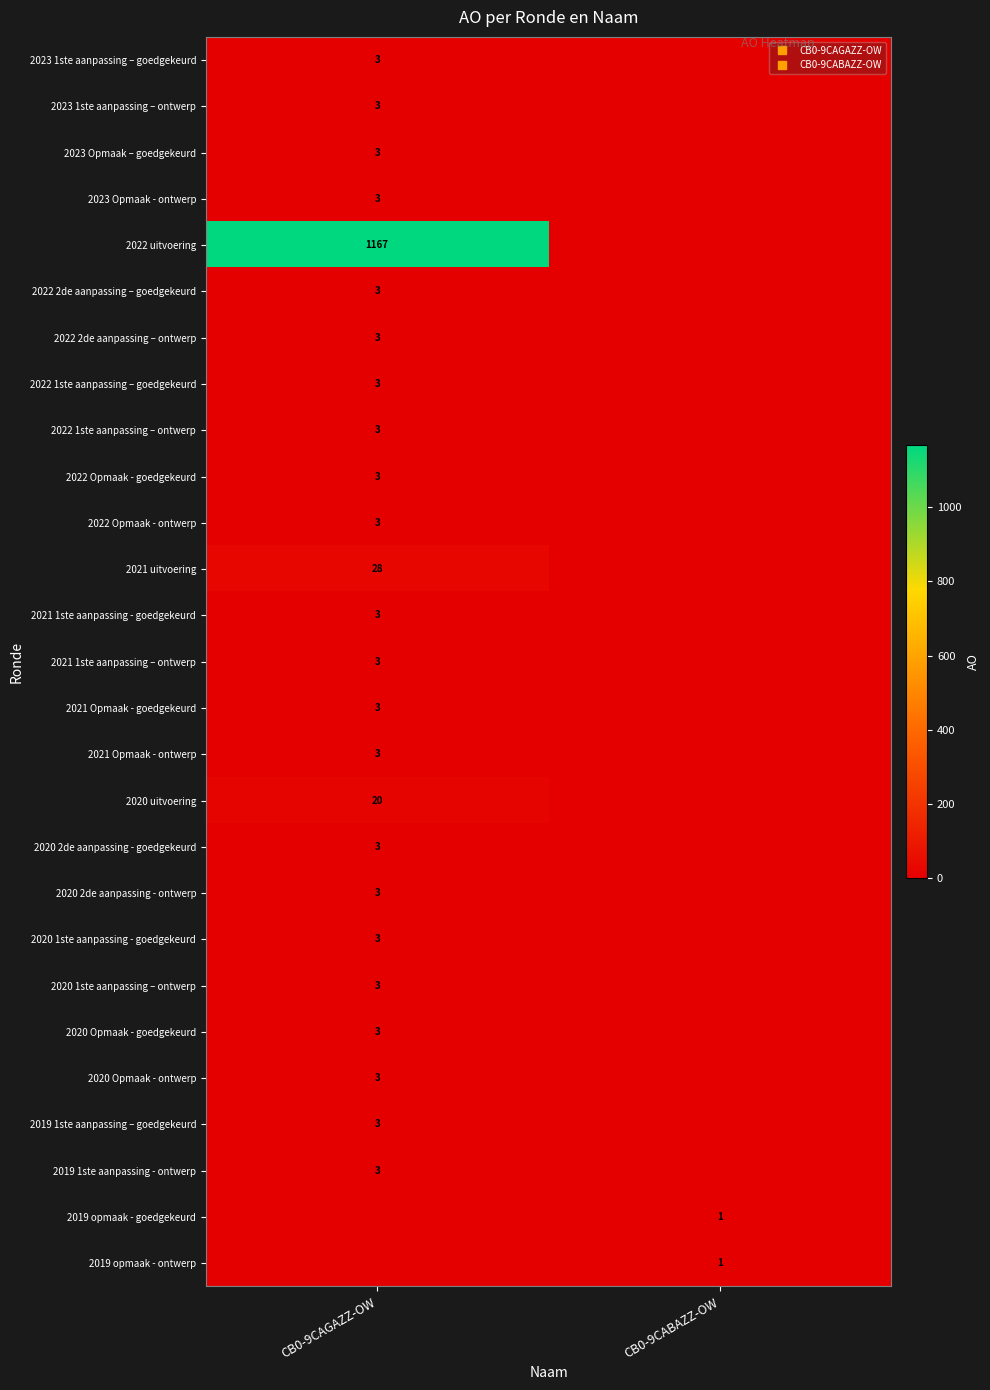

At which label is 2023 1ste aanpassing – goedgekeurd closest to 1?

CB0-9CABAZZ-OW